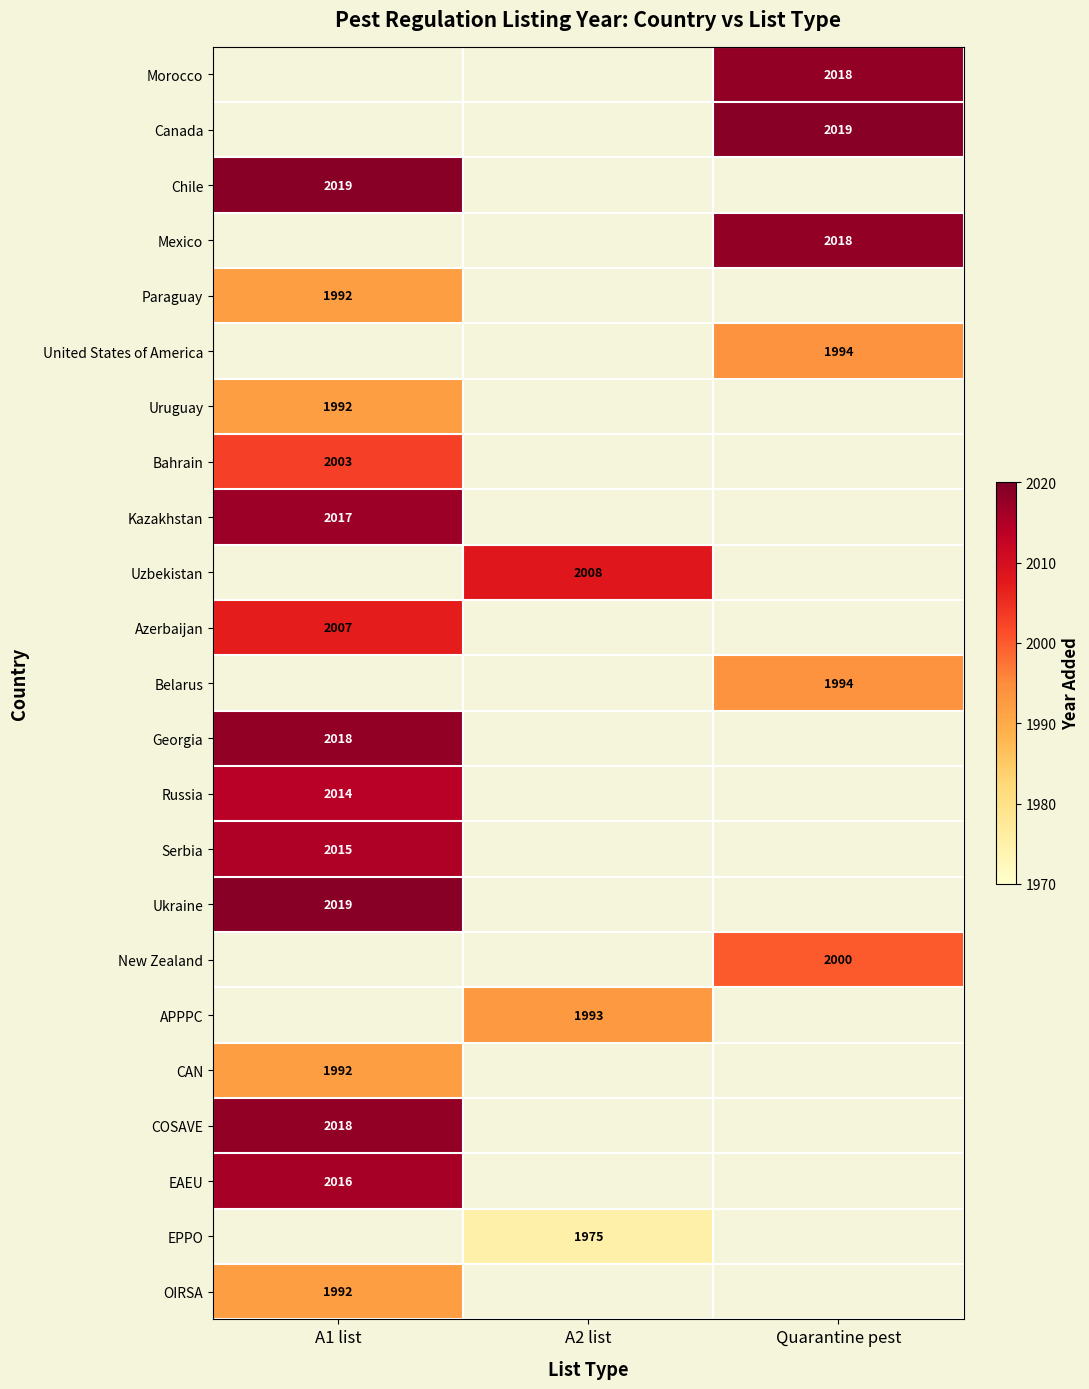

The COSAVE series shows 1171 at A1 list. True or false?

False